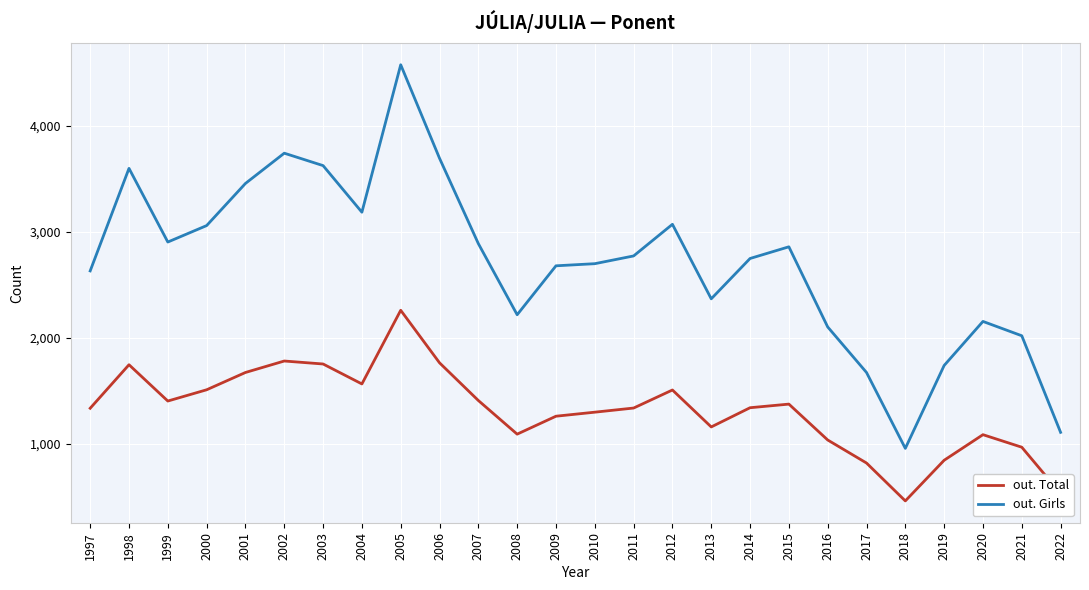

Is it true that out. Girls equals 3693 at 2006?

True